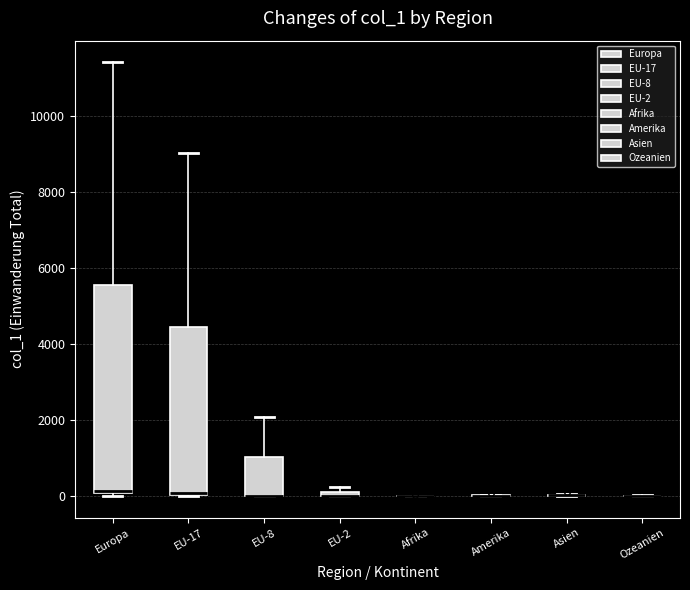

Which box is the tallest, from its lower edge to its upper edge?

Europa